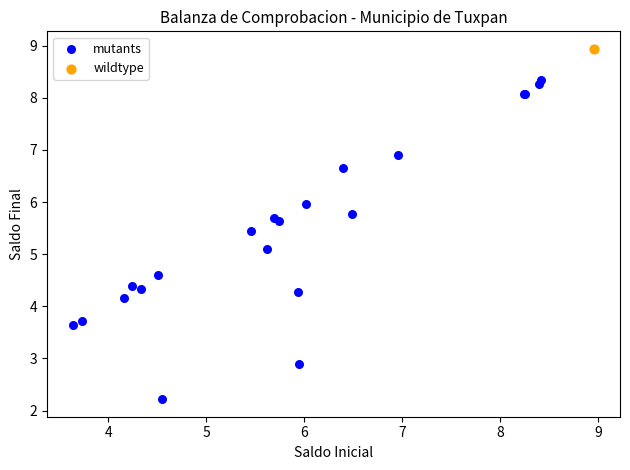

What are all the series names shown in the legend?

mutants, wildtype